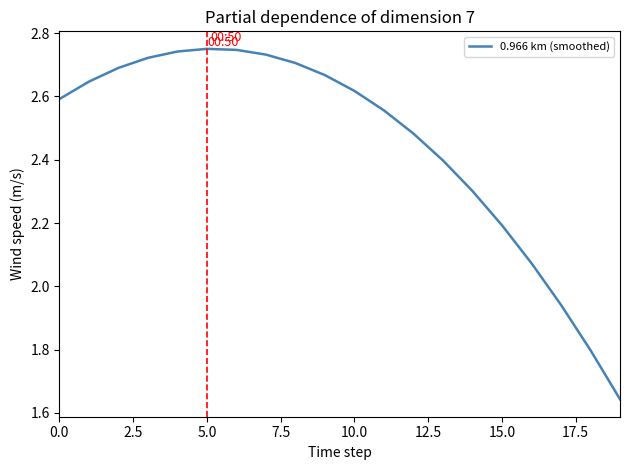

What is the difference between the maximum and minimum values?

1.1